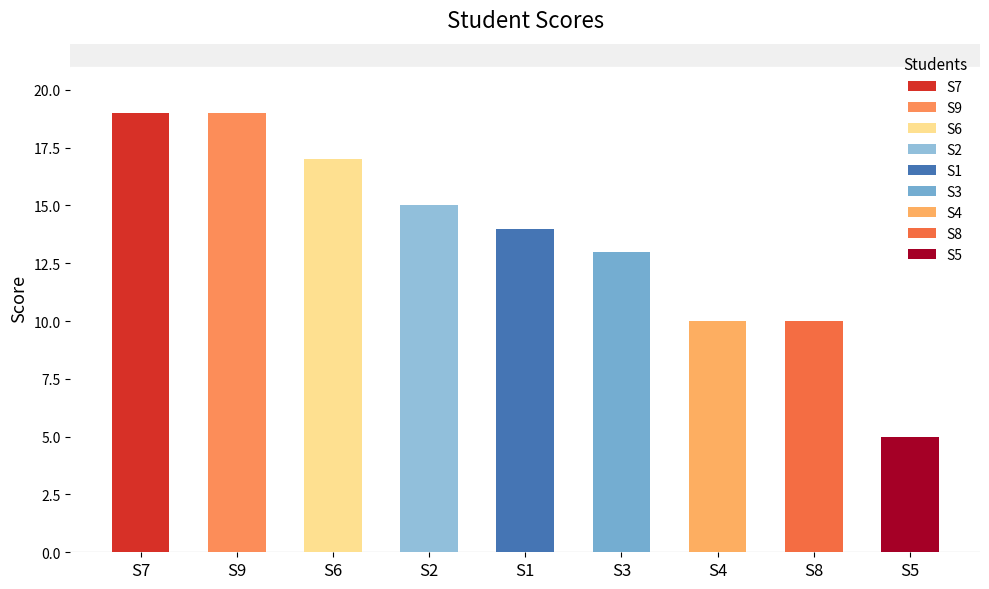

Reading left to right, extract all data points from this chart.

19	19	17	15	14	13	10	10	5